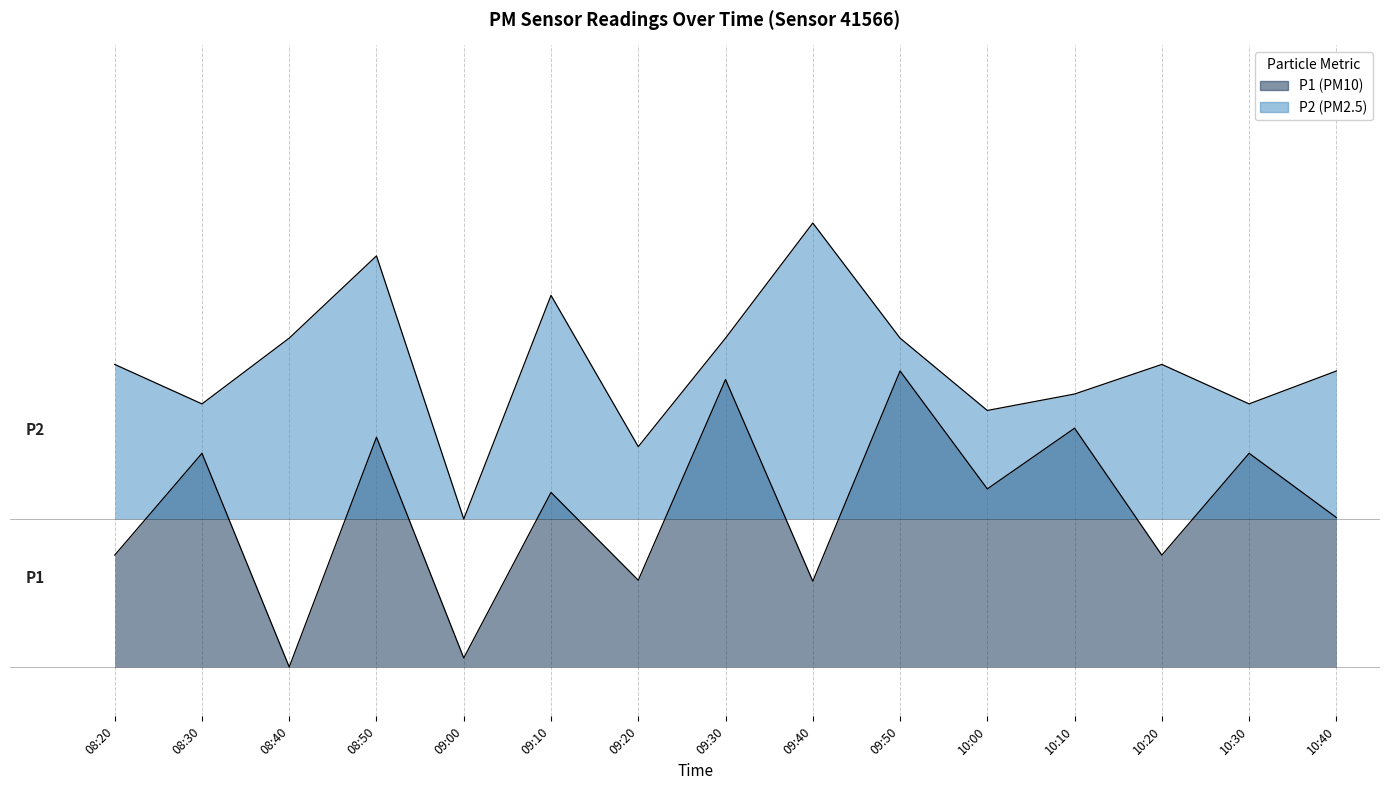

Where is the first local maximum for P2?

08:50